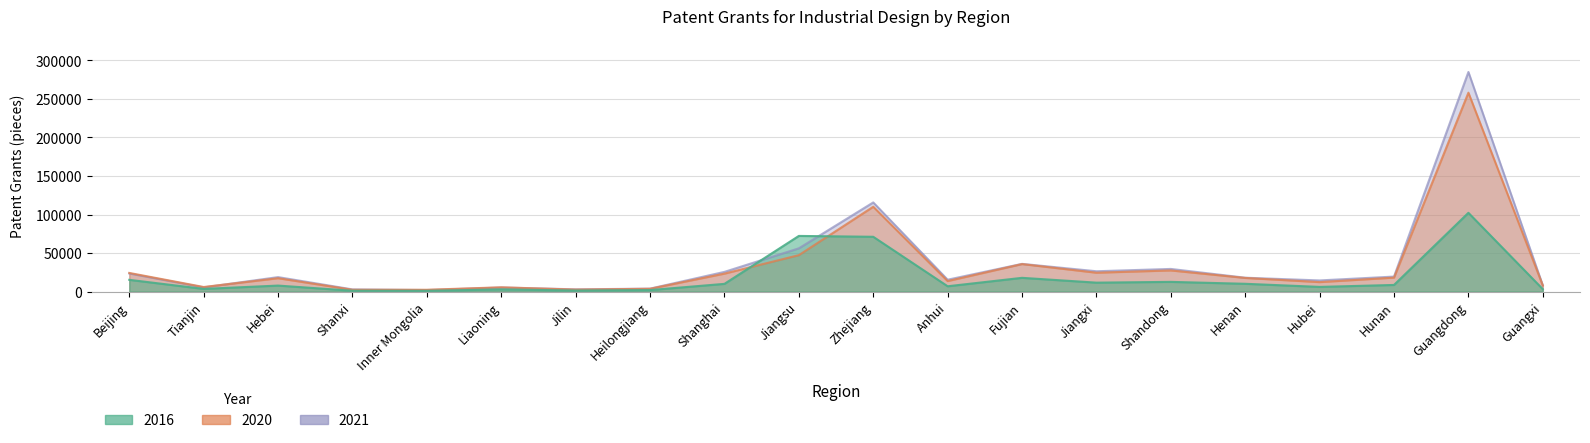

Which has a higher value, Henan or Heilongjiang?

Henan